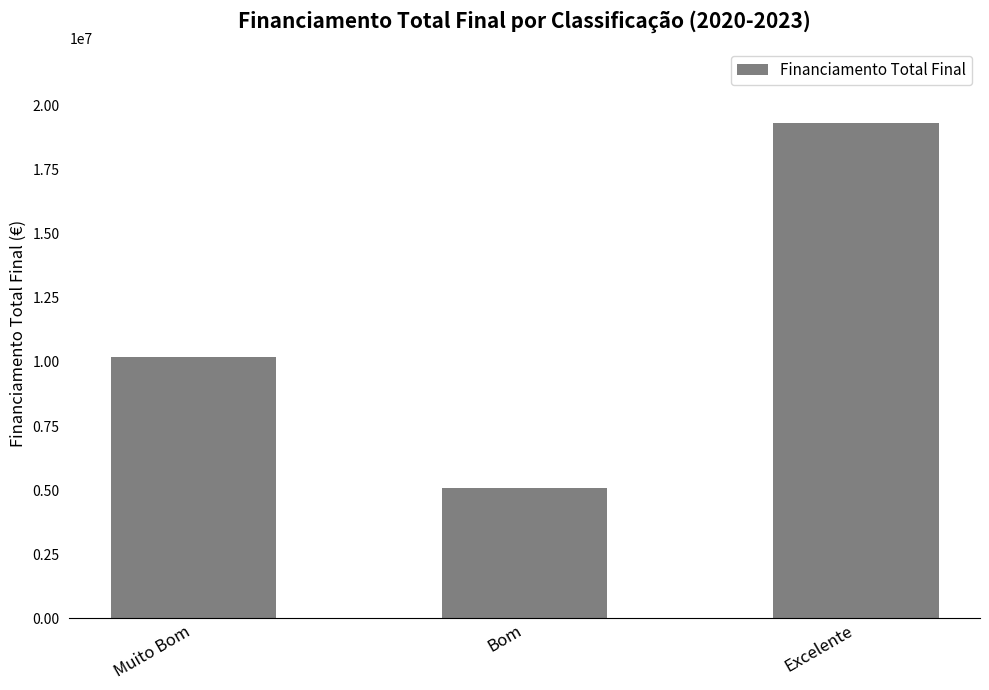

The value at Bom is 8335144. True or false?

False